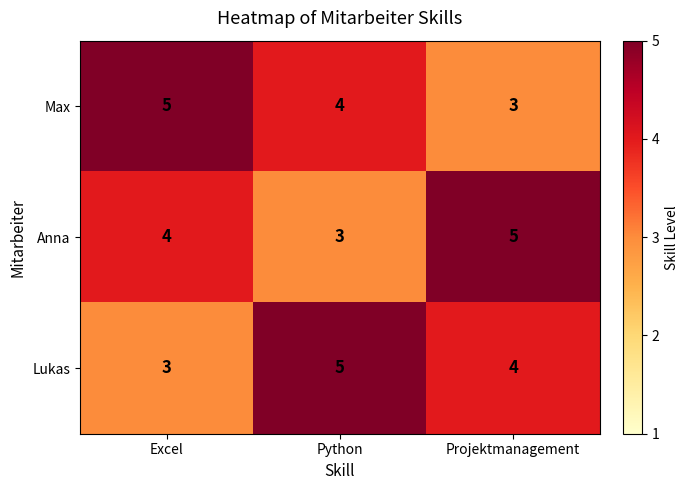

At which label does Max first exceed 4?

Excel